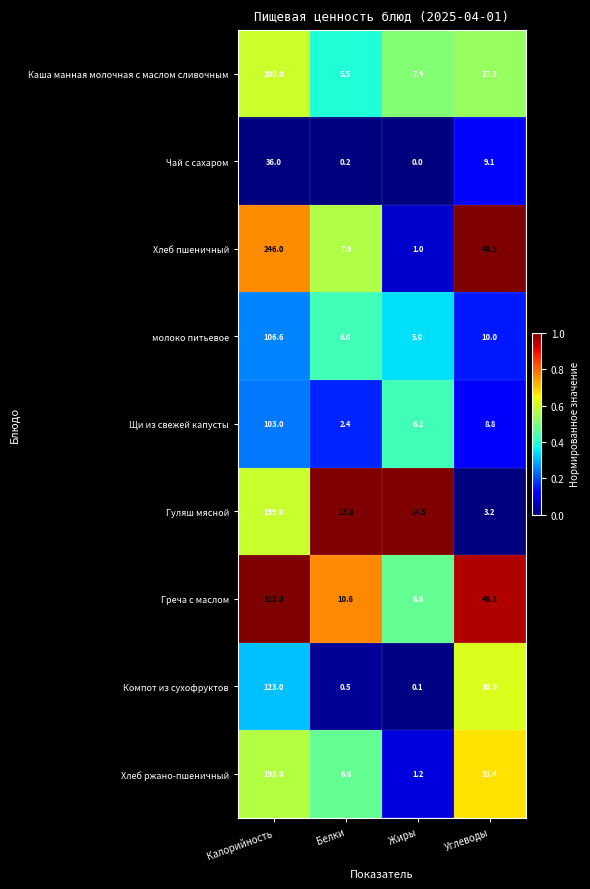

Count the number of data series in this chart.

9